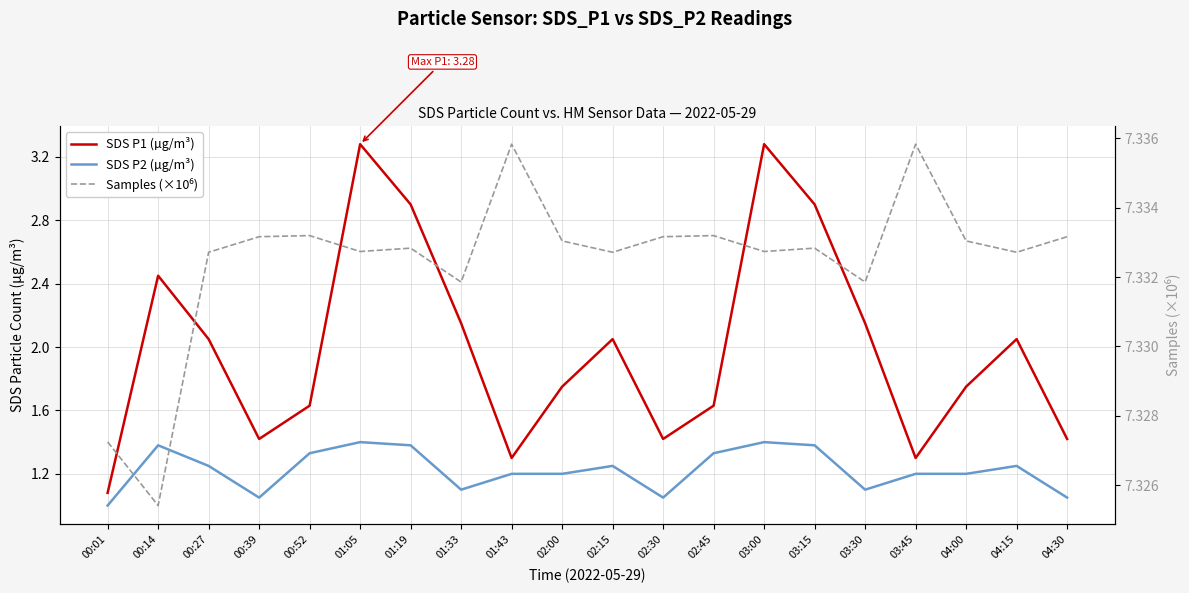

Which series has the largest range (max minus min)?

SDS P1 (µg/m³)